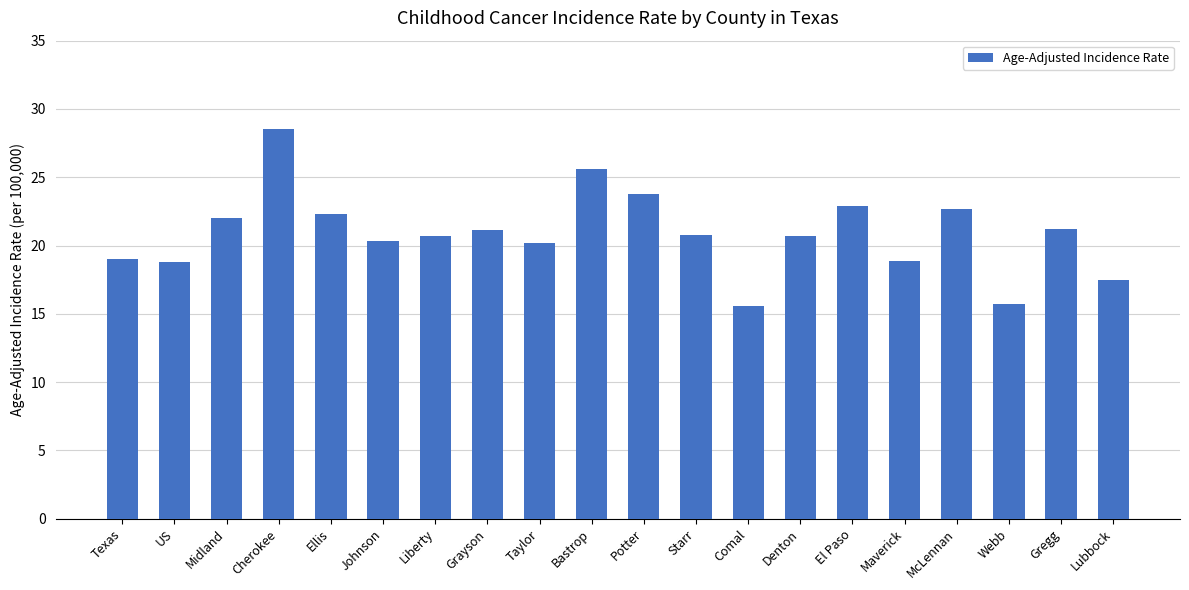

Is it true that the value at Comal is 15.6?

True